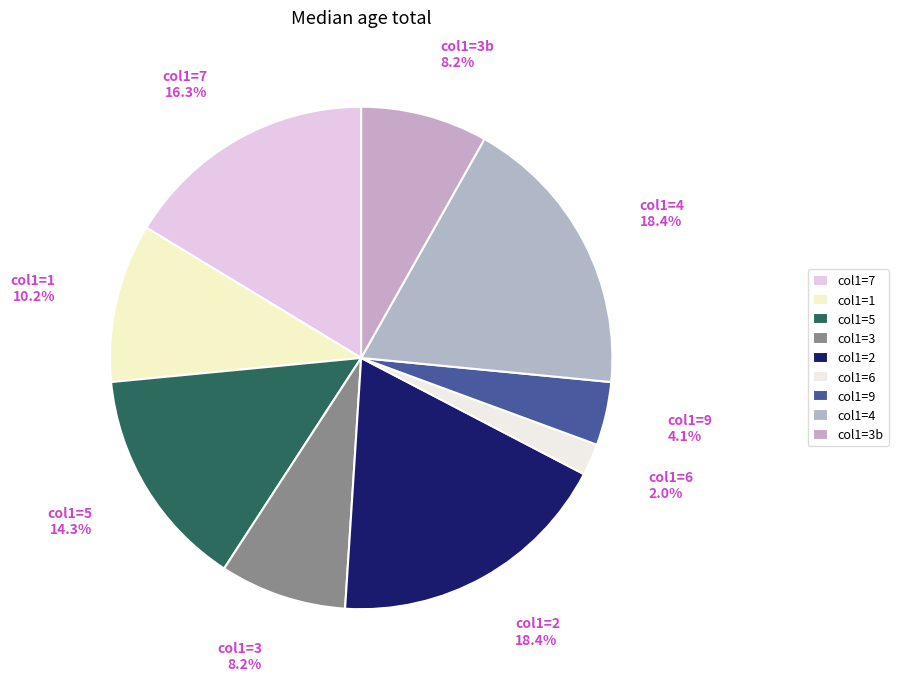

Is there a majority slice in this chart?

No